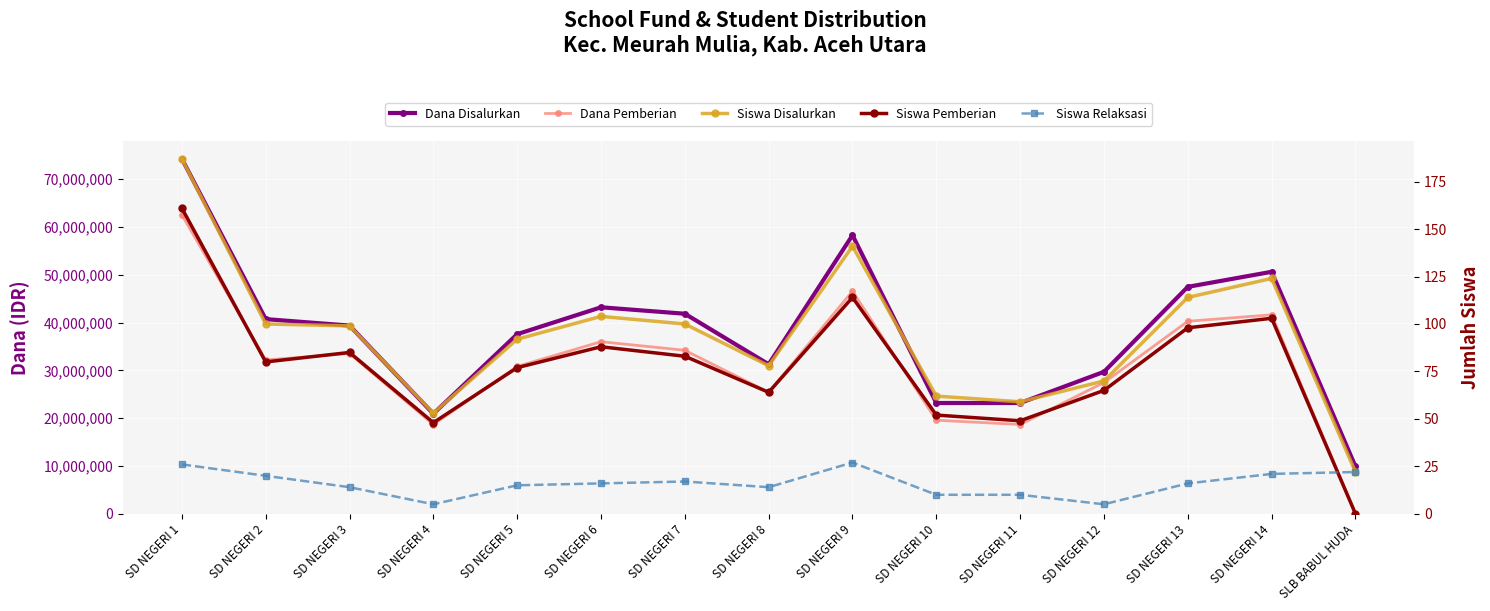

The value of Dana Disalurkan at SLB BABUL HUDA is 9900000. True or false?

True